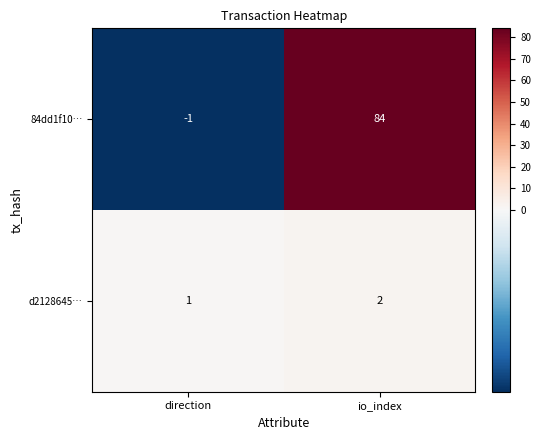

How many values in 84dd1f10… are above zero?

1